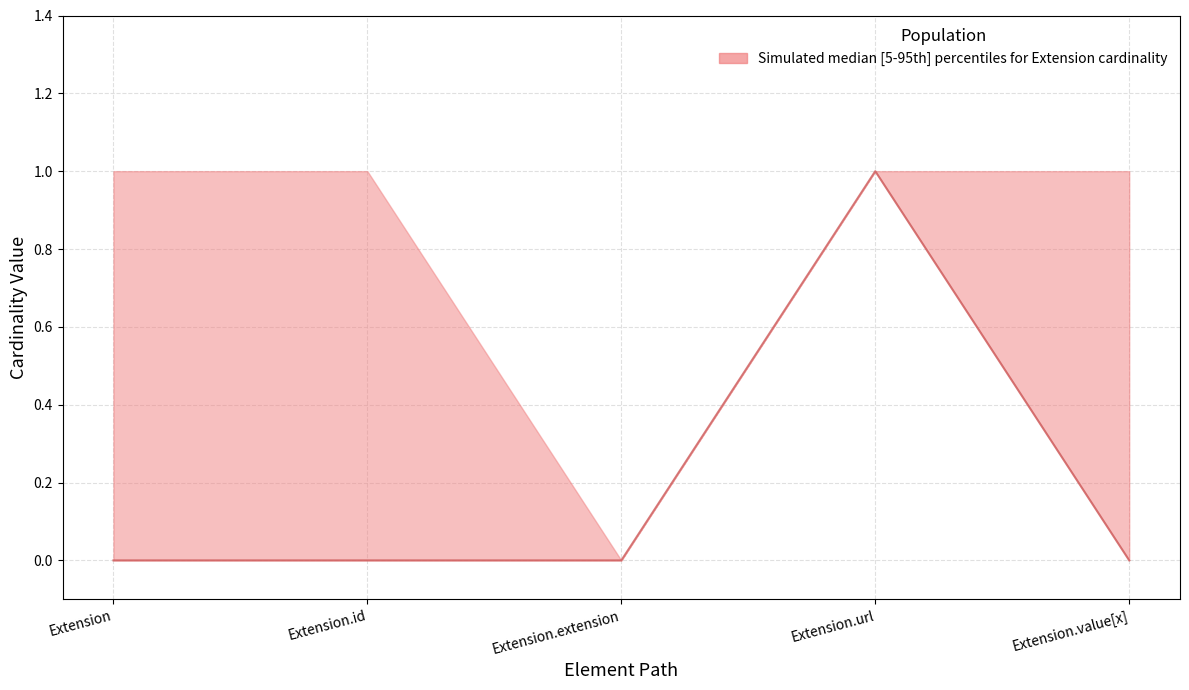

How many lines are shown in the chart?

1